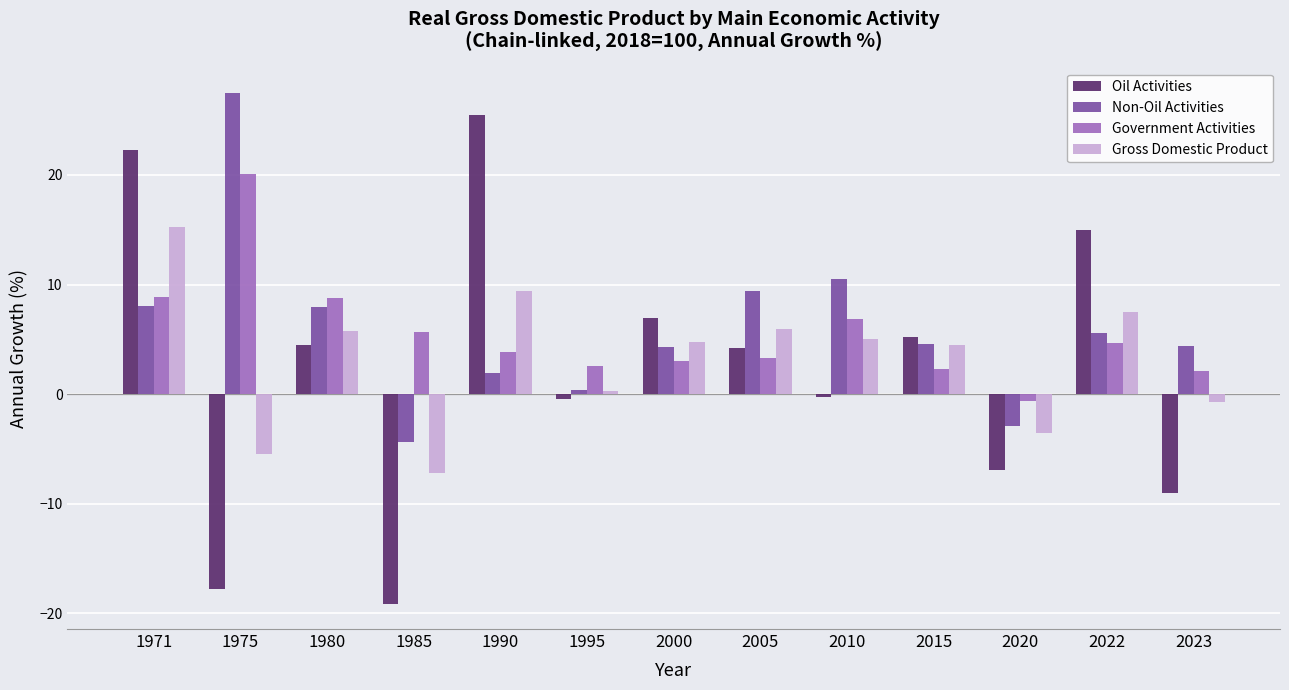

How many distinct data groups are displayed?

4